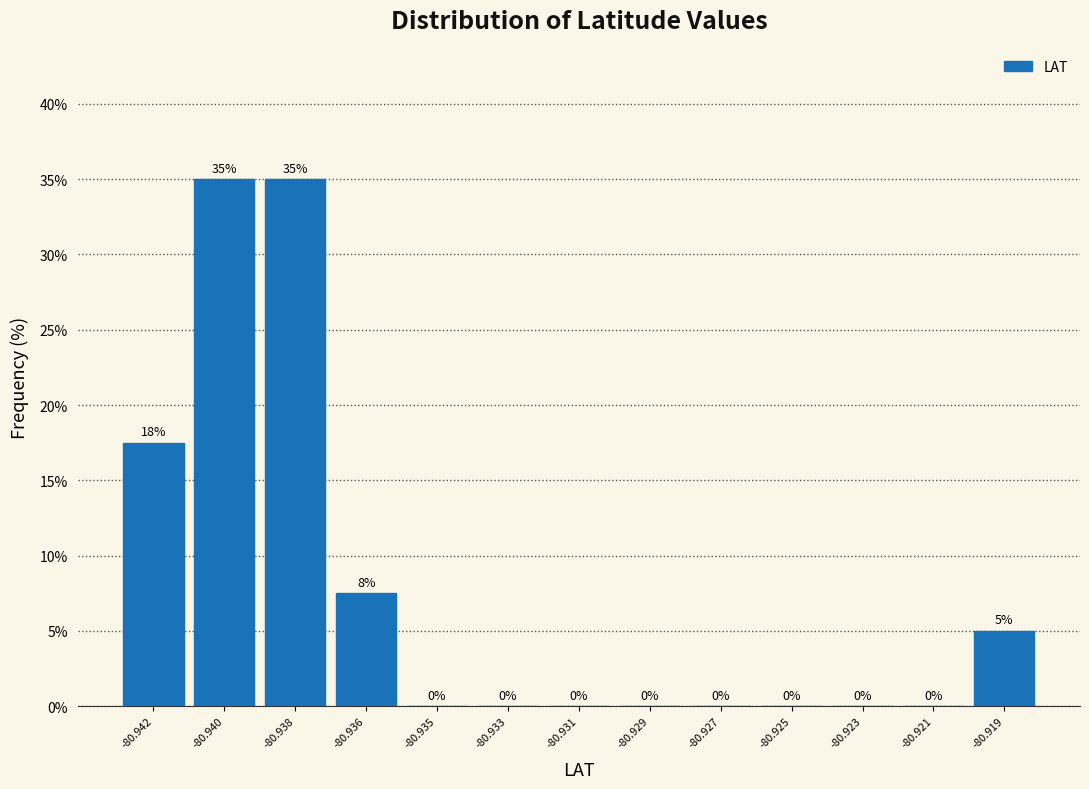

Where is the data nearest to the value 17?

-80.942